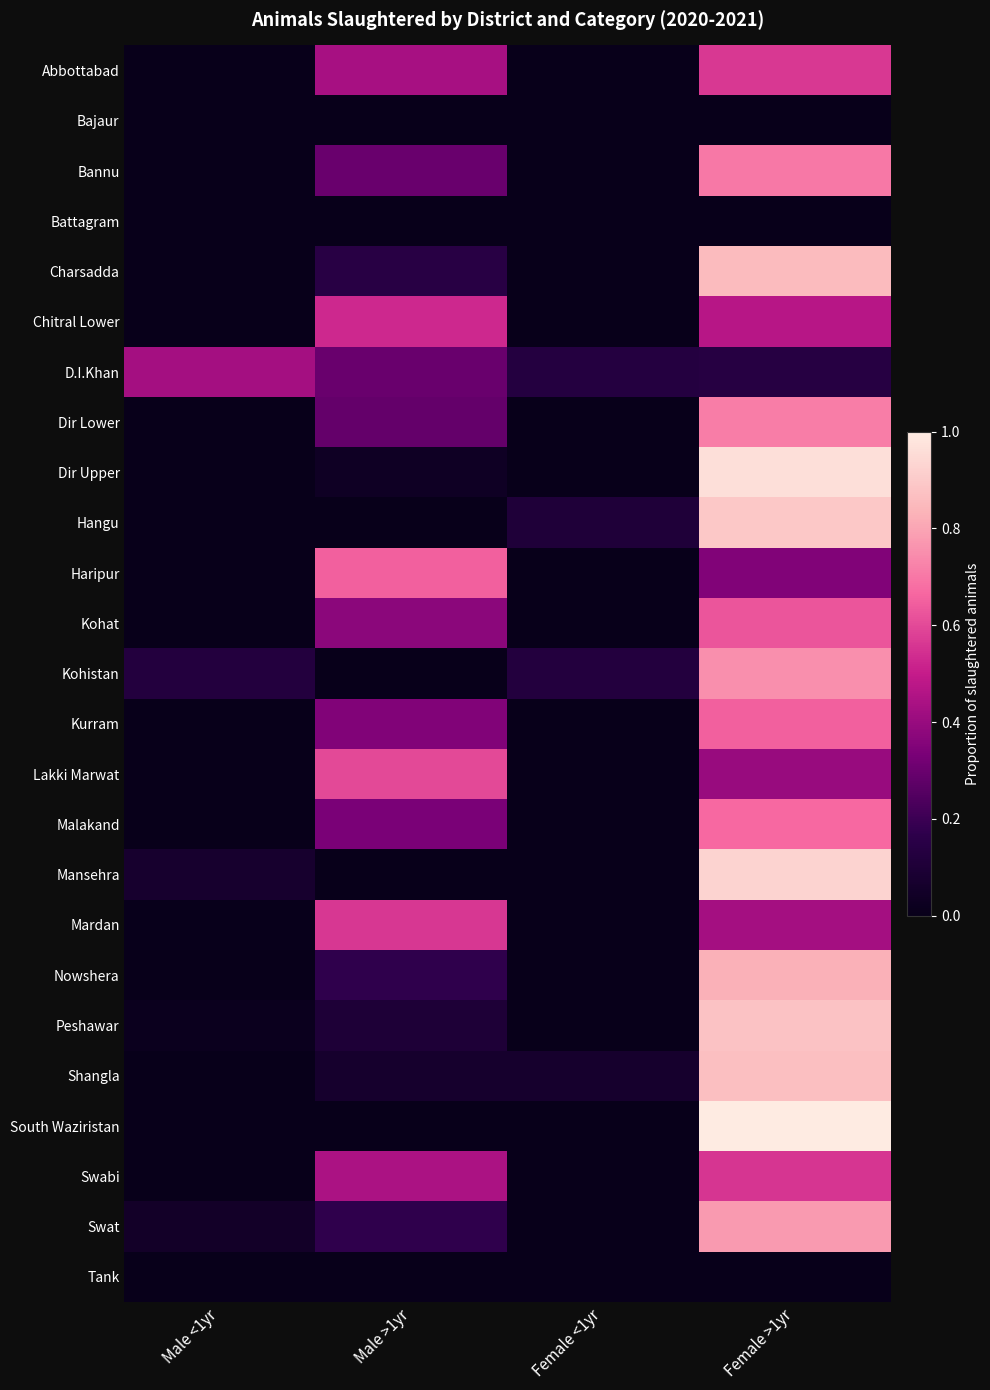

What is the maximum value shown in the chart?

1.0